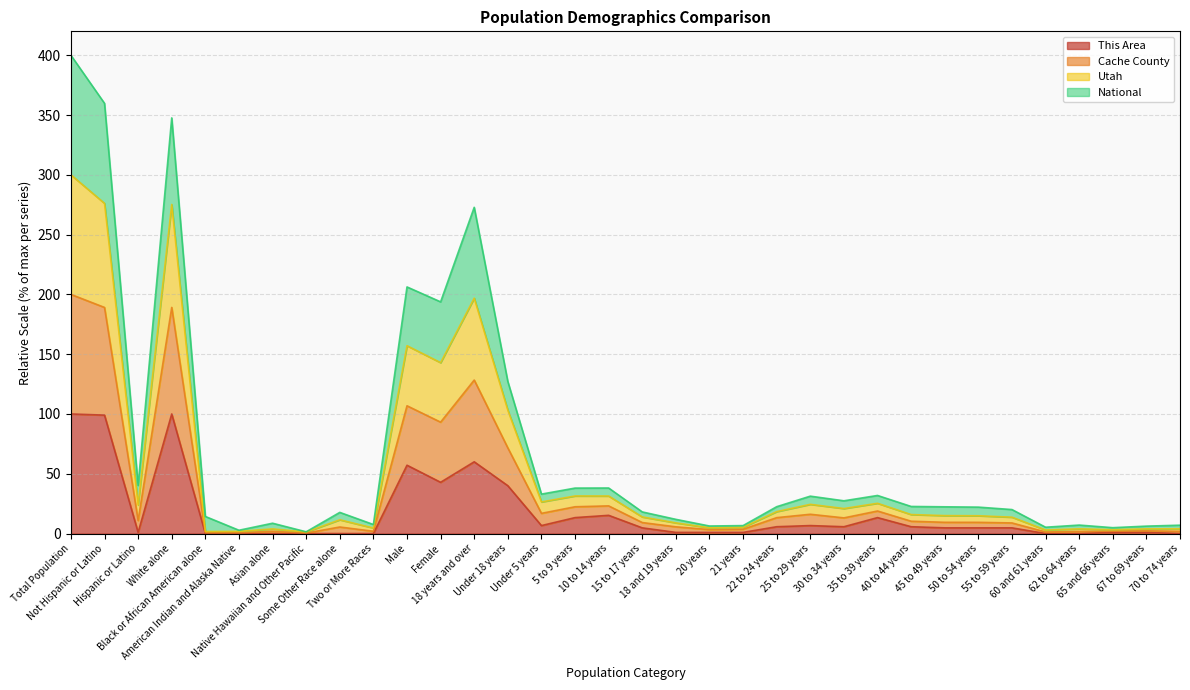

What is the spread (max minus min) of values at White alone?

247.6